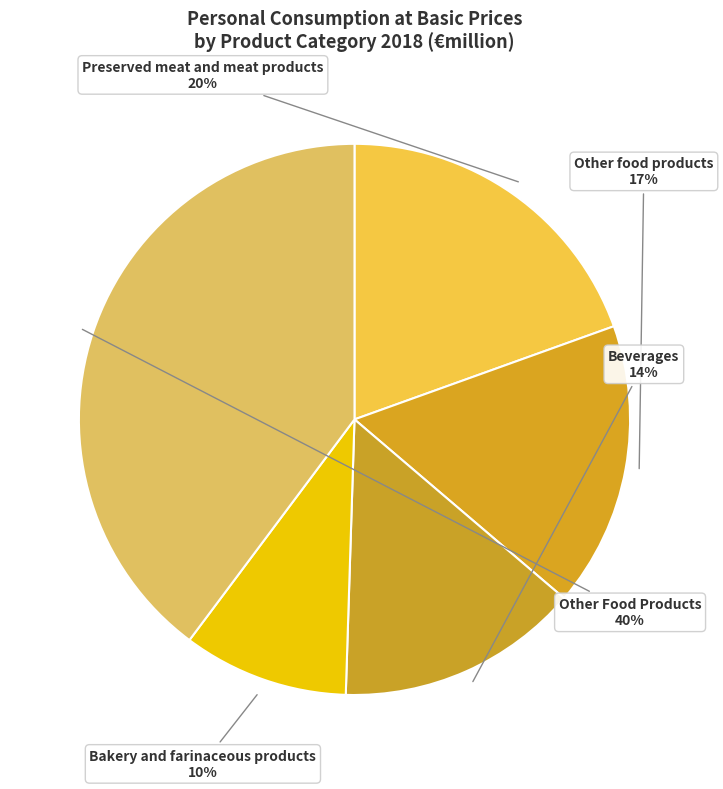

Count the number of slices in the pie.

5